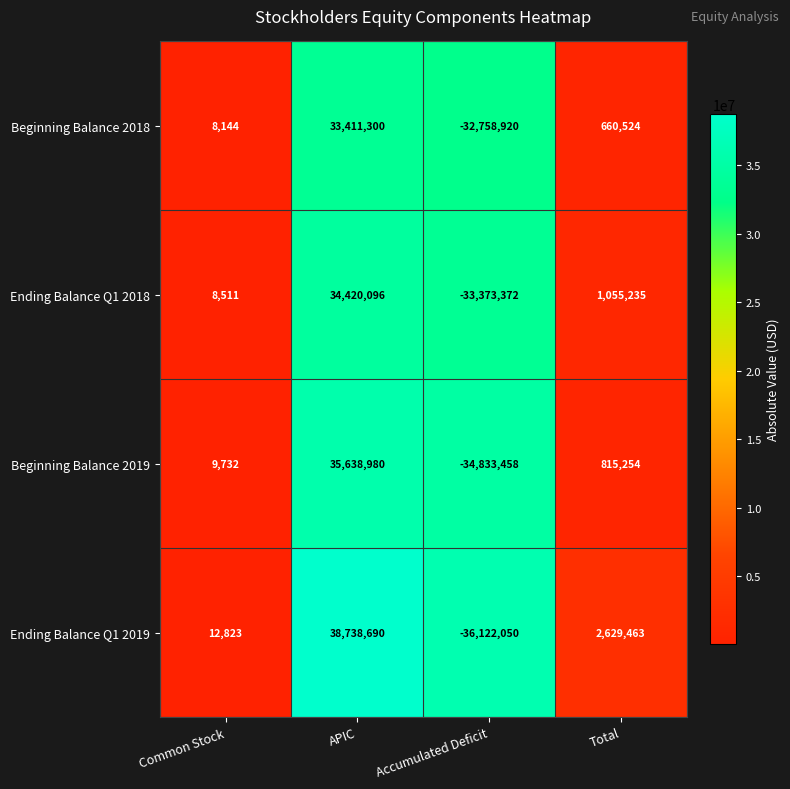

List the series in order of their peak value, lowest first.

Beginning Balance 2018, Ending Balance Q1 2018, Beginning Balance 2019, Ending Balance Q1 2019